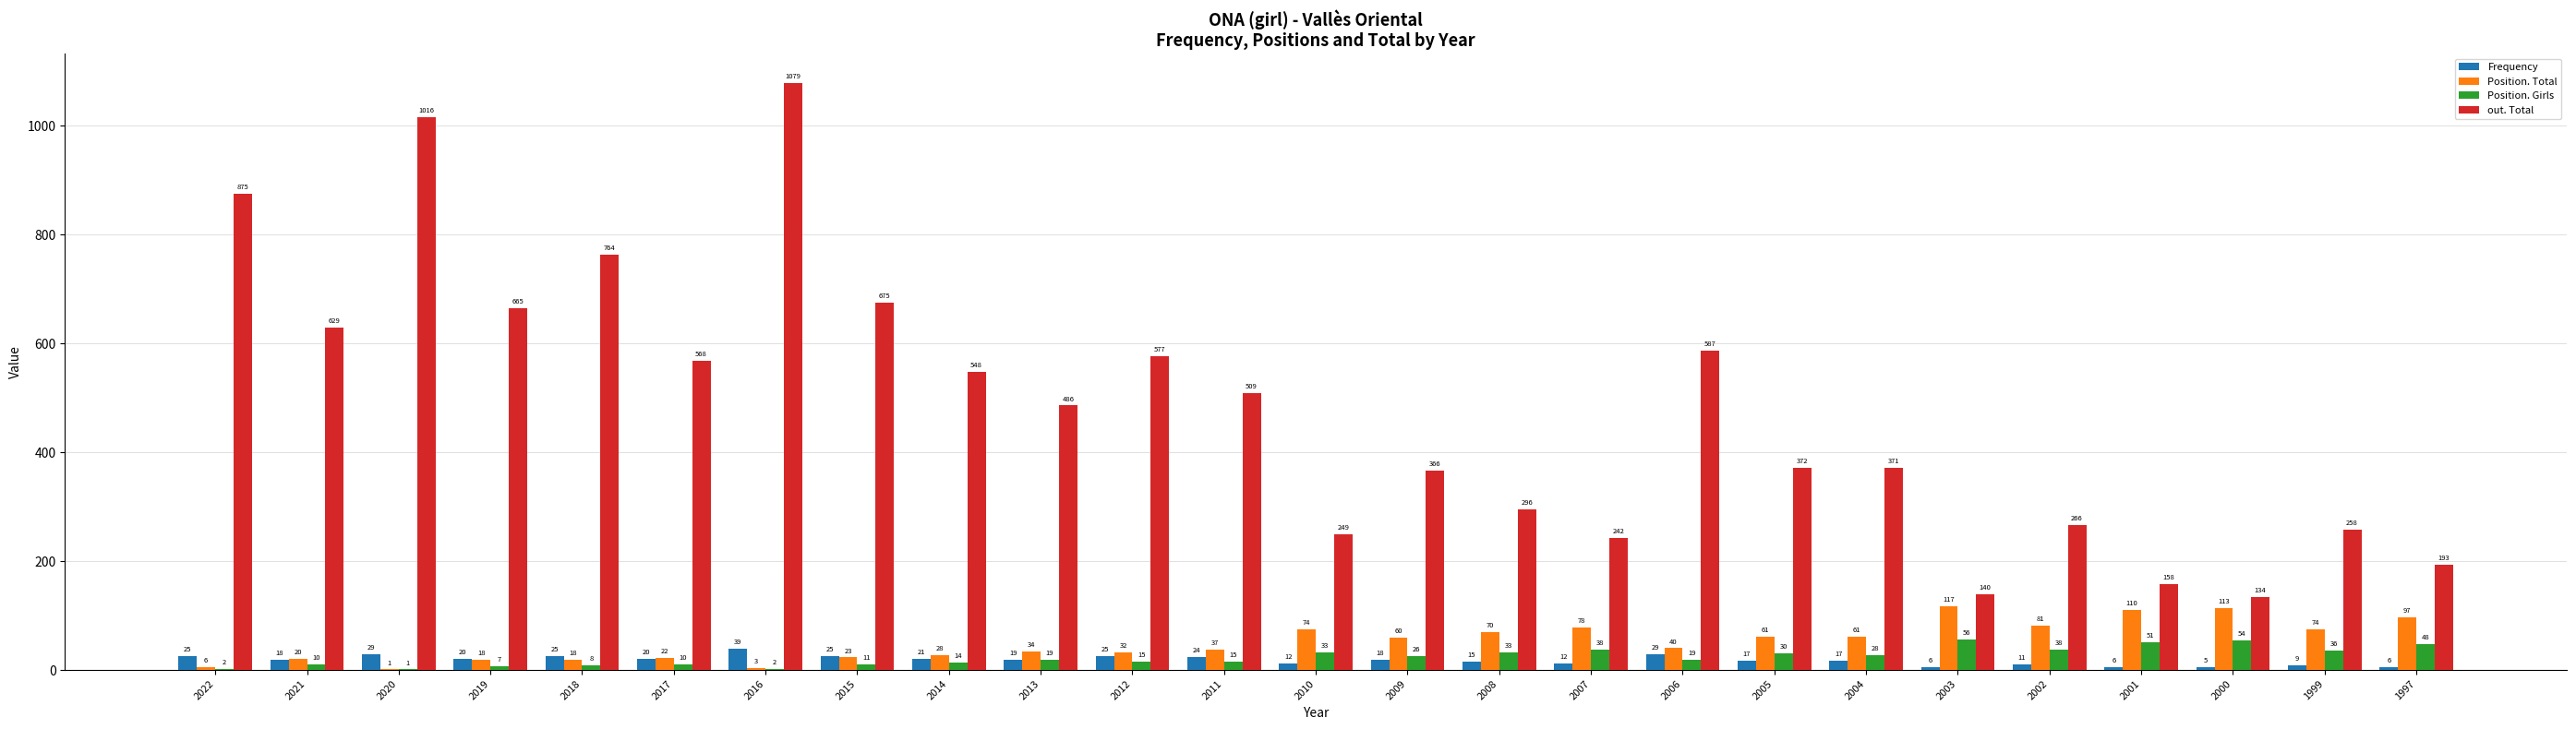

Is the value of Position. Total at 2016 greater than the value of out. Total at 1999?

No